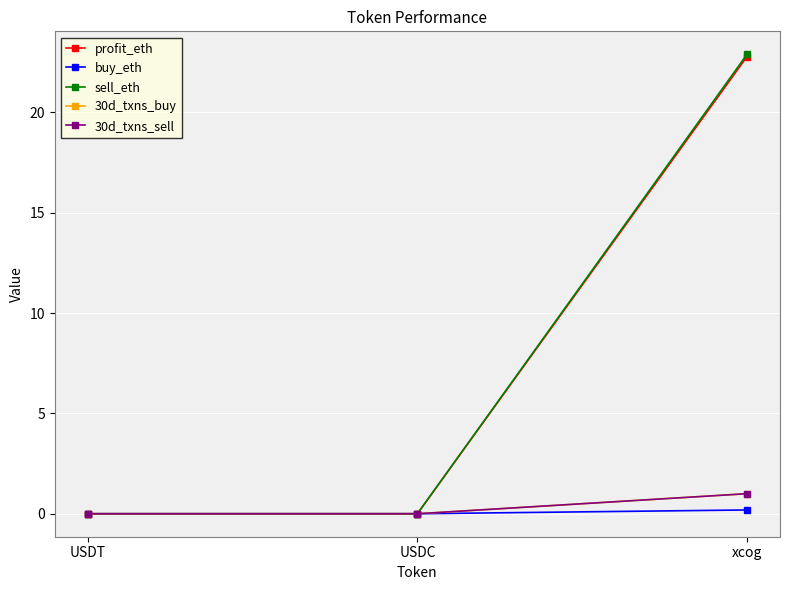

What is the sum of all 30d_txns_sell values?

1.0